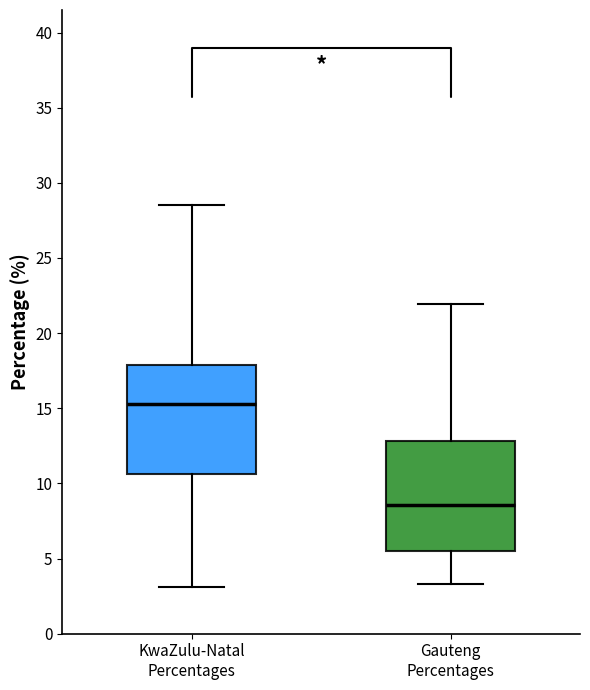

Reading left to right, read every box against the y-axis: the position of its median line, the range the box covers, and the ends of its whiskers. The values are not printed on the chart, so give them approximately, as read against the axis.

KwaZulu-Natal Percentages: median 15.5, box 10.5 to 18.0, whiskers 3.0 to 28.5
Gauteng Percentages: median 8.5, box 5.5 to 13.0, whiskers 3.5 to 22.0